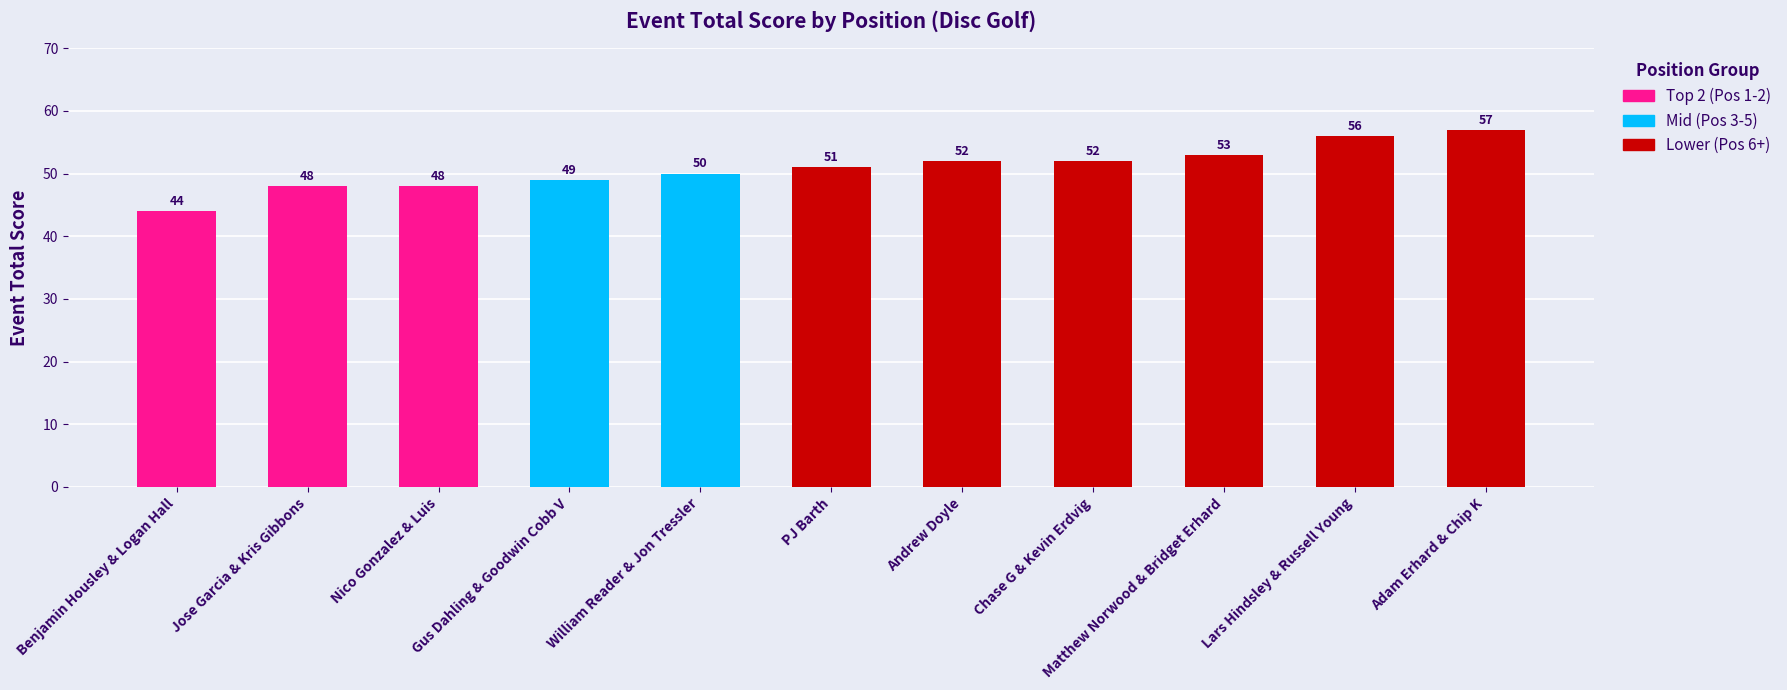

What is the label of the 3rd bar from the right?

Matthew Norwood & Bridget Erhard